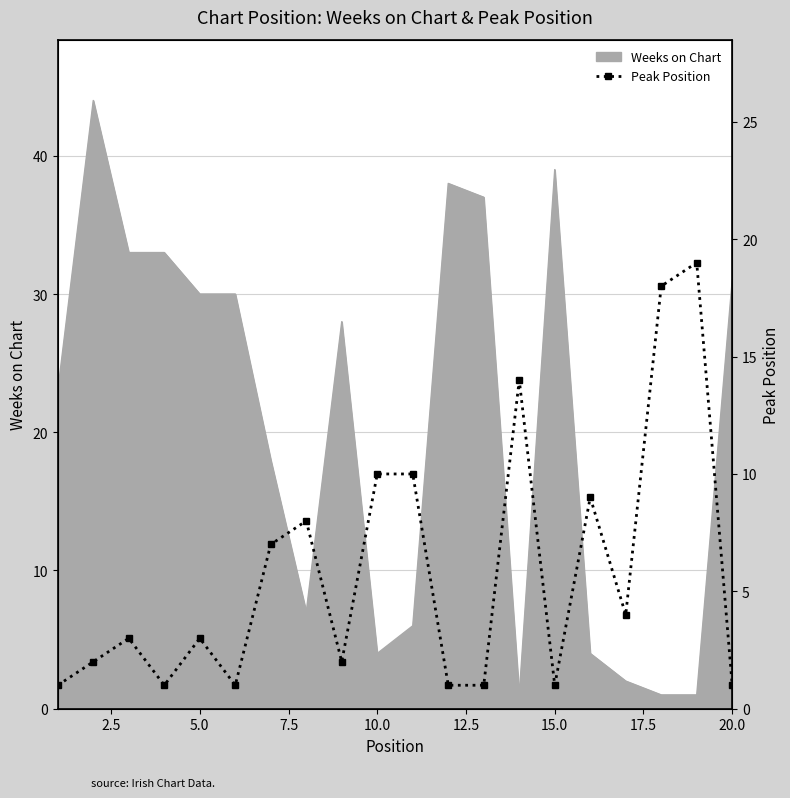

What is the highest value of the Weeks on Chart series?

44